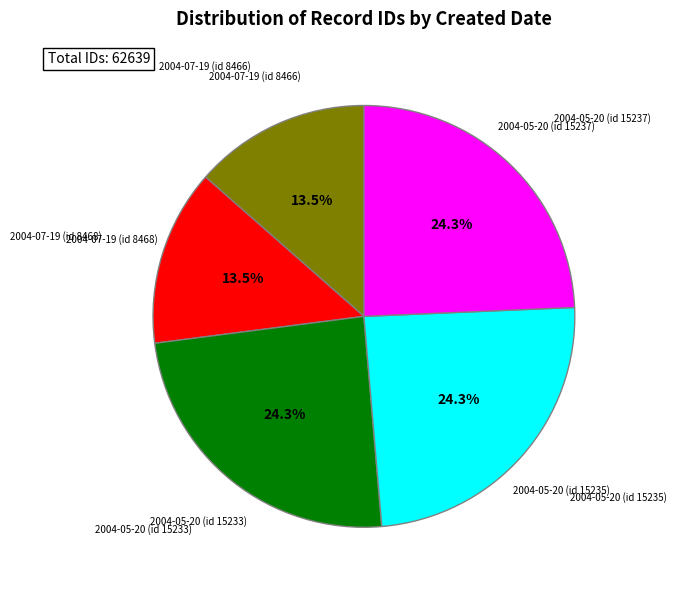

How much of the chart is everything except 2004-05-20 (id 15233)?

75.7%